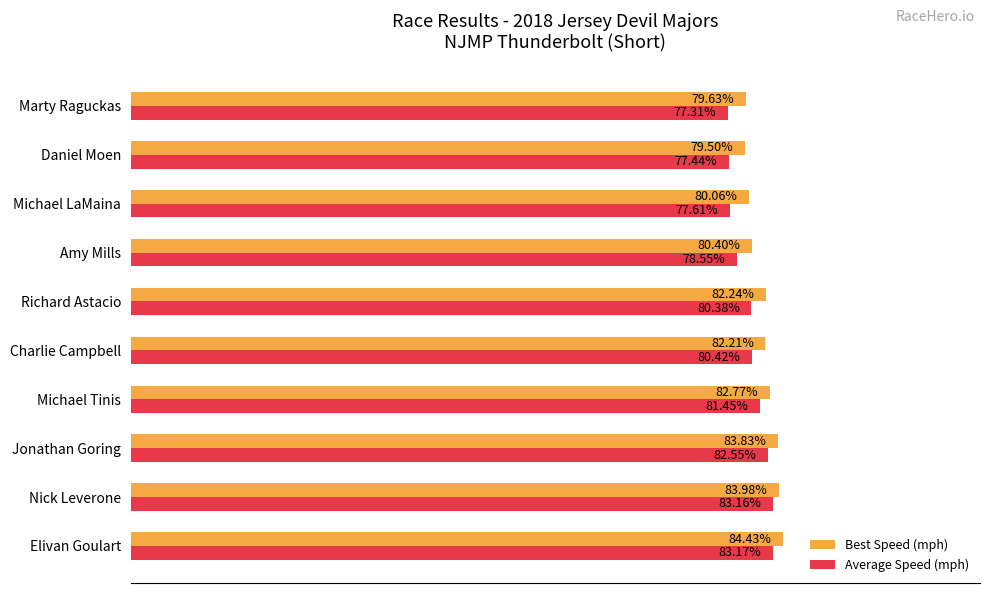

Is the value of Average Speed (mph) at Richard Astacio greater than the value of Best Speed (mph) at Jonathan Goring?

No